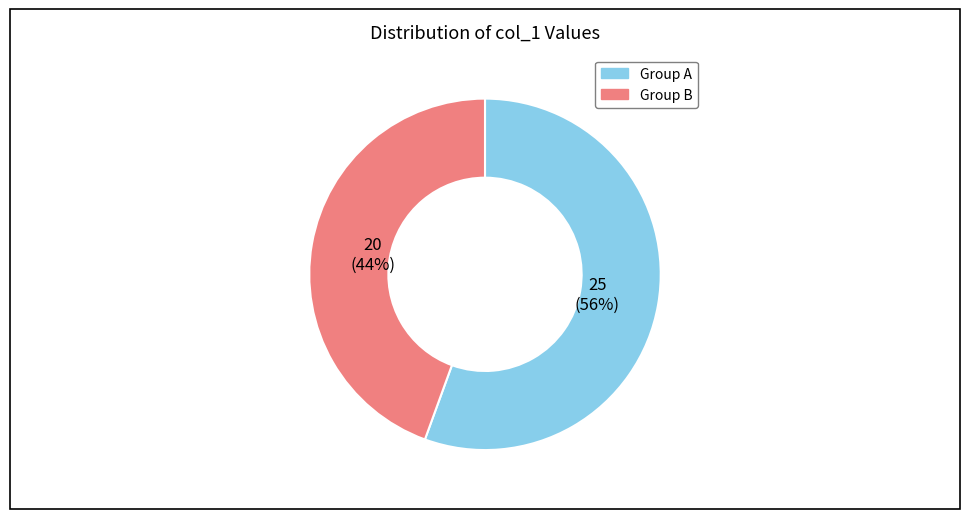

Is the sum of Group B and Group A greater than half?

Yes